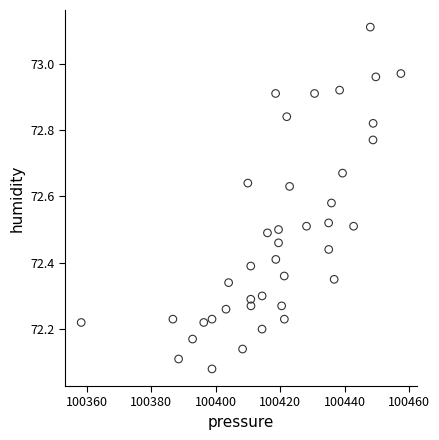

What is the range of X values (max minus min)?

99.3